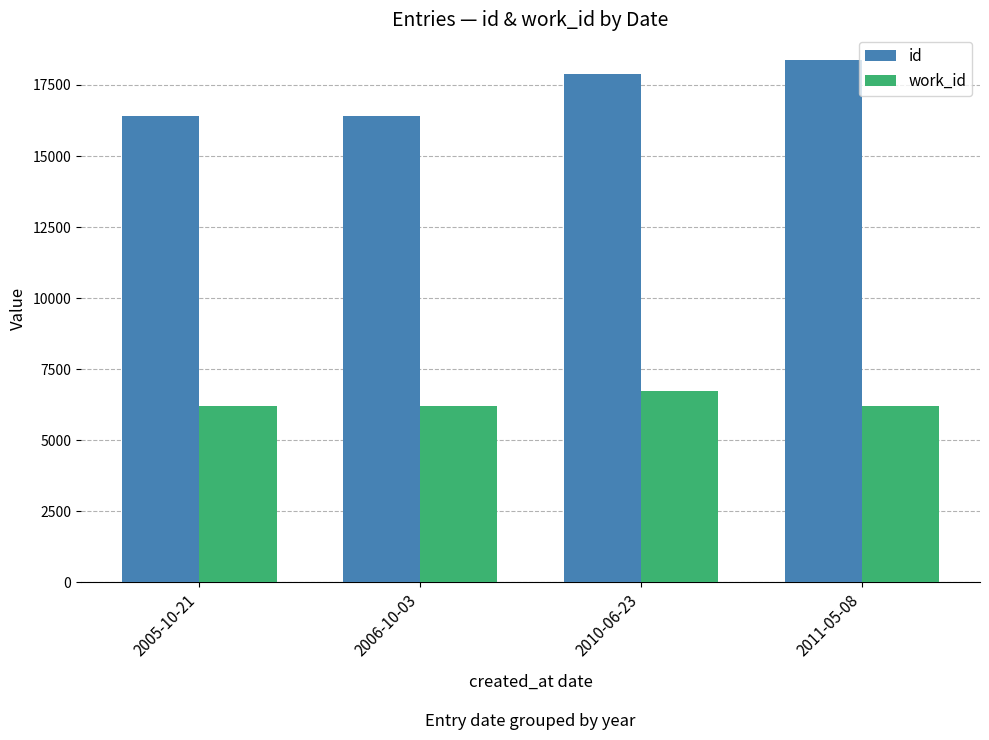

How many data points in work_id are less than 6203?

1